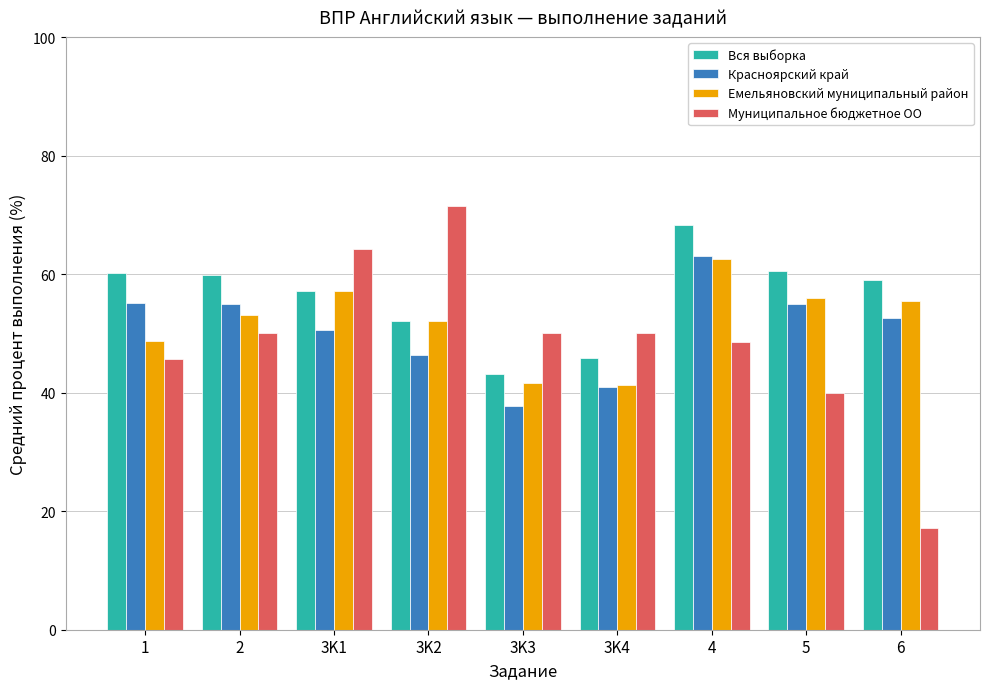

How many groups of bars are there?

9